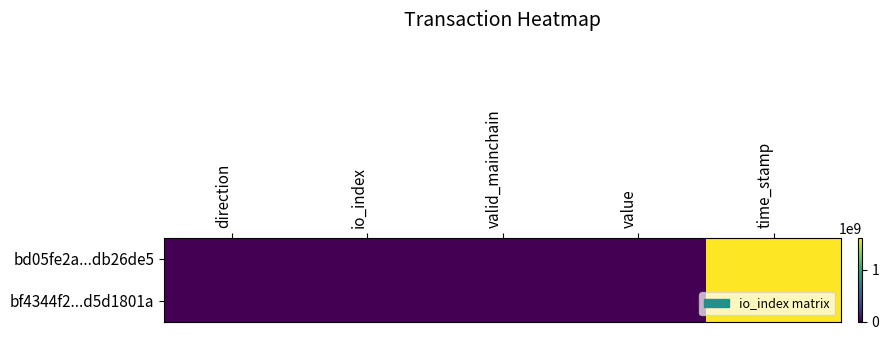

Which series has the largest total across all categories?

bd05fe2a...db26de5